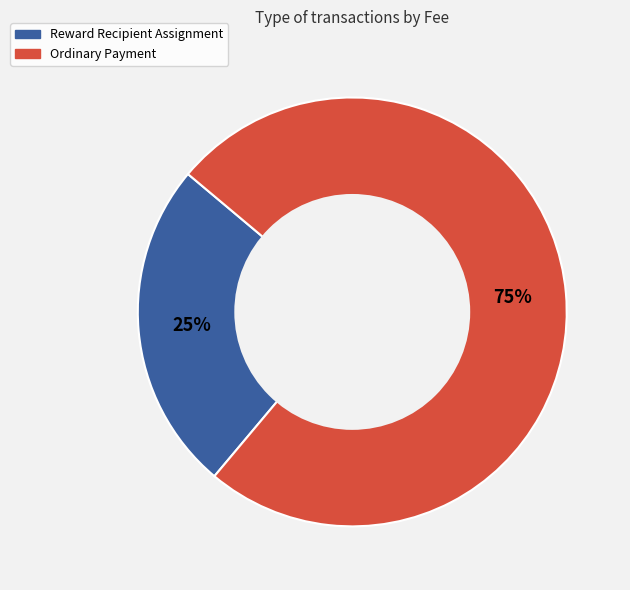

To the nearest percent, what is the difference between the Reward Recipient Assignment and Ordinary Payment slice percentages?

50%